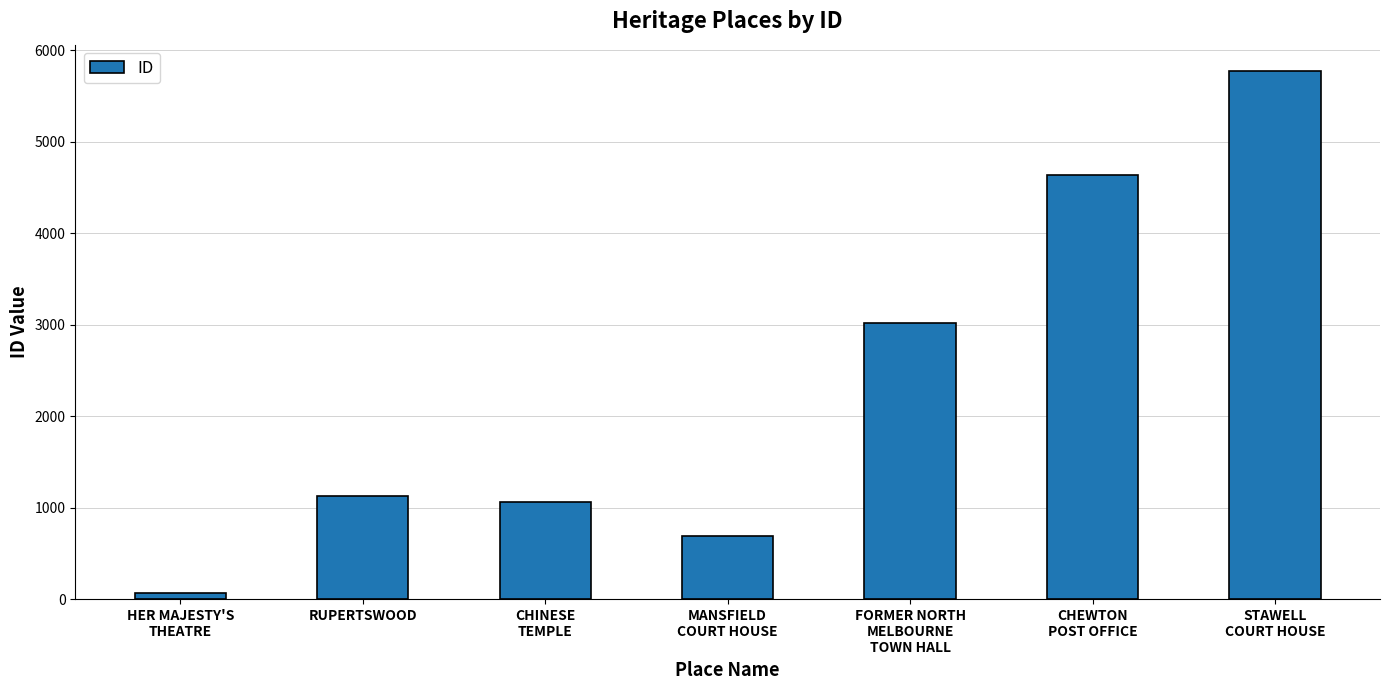

Which label corresponds to the largest value in the chart?

STAWELL
COURT HOUSE